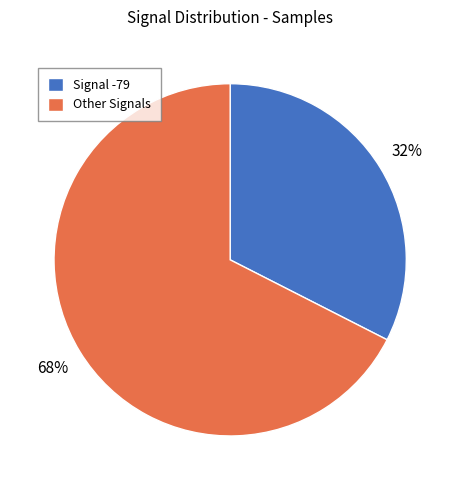

The Other Signals slice represents 56% of the pie. True or false?

False